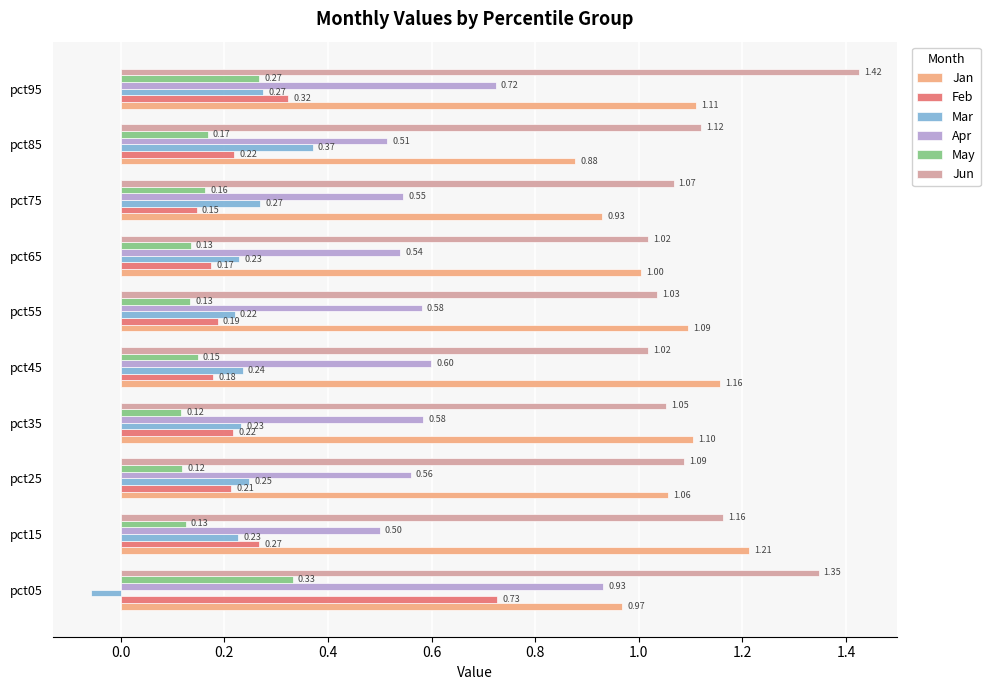

Is the value of Feb at pct55 greater than the value of Jan at pct15?

No